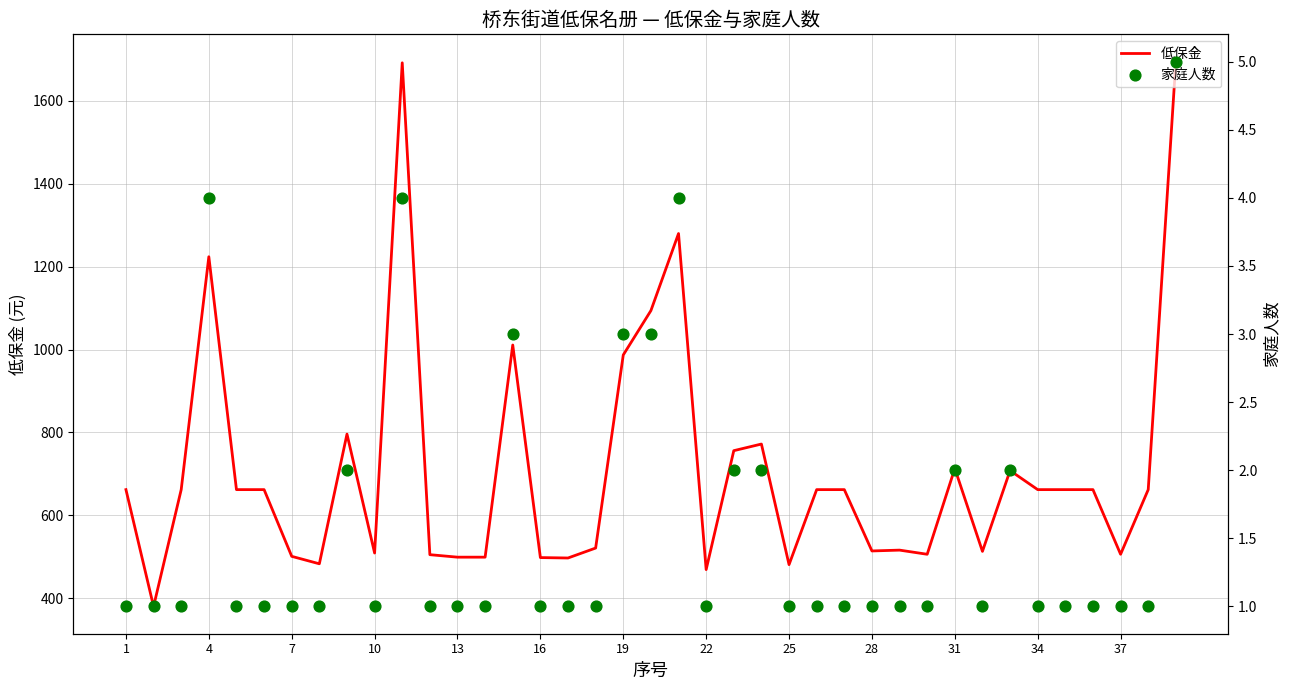

What is the highest value of the 低保金 series?

1695